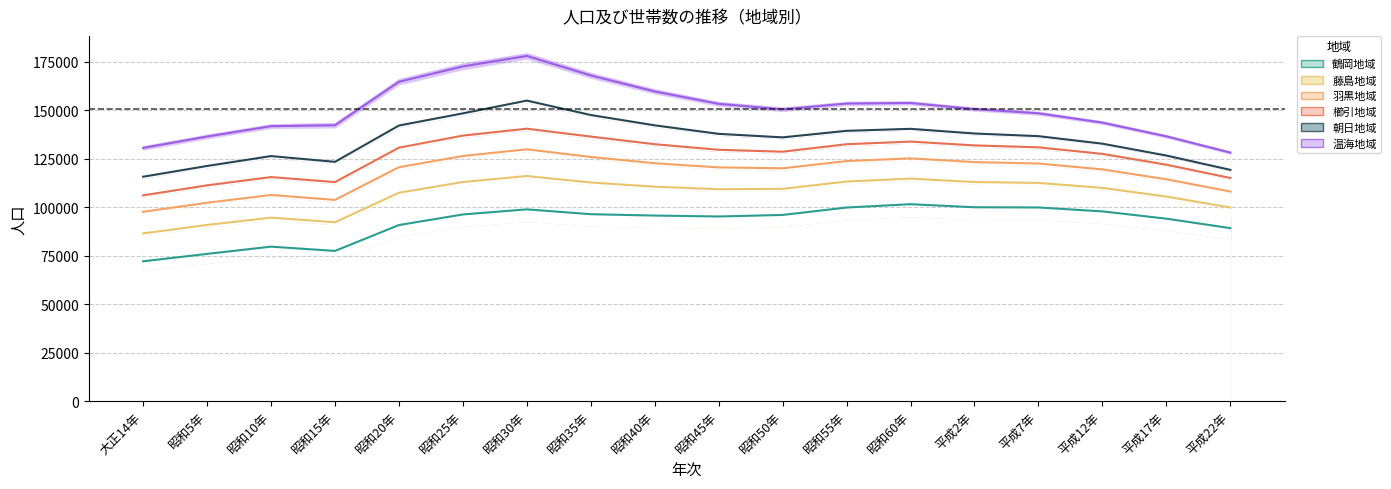

True or false: 櫛引地域 and 羽黒地域 intersect in this chart.

False